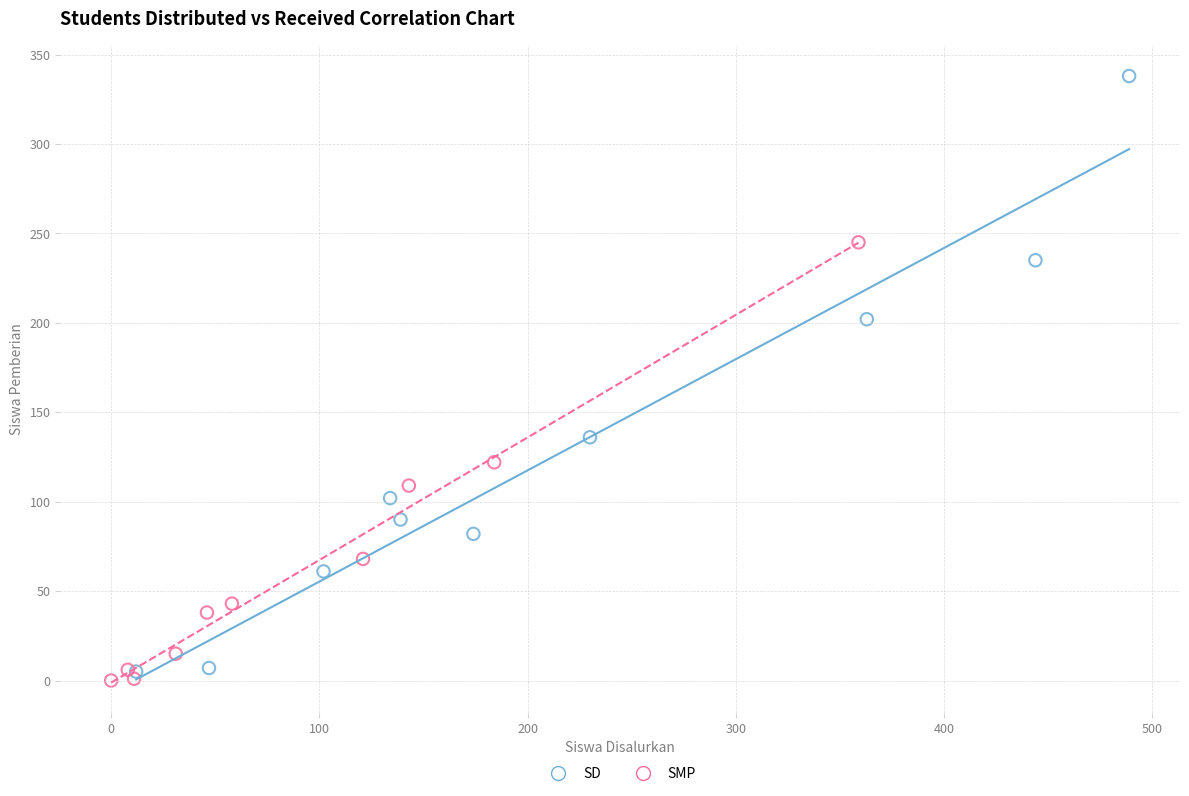

What are all the series names shown in the legend?

SD, SMP